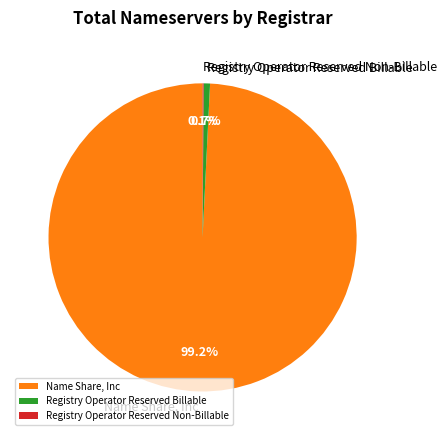

To the nearest percent, what is the difference between the largest and smallest slice percentages?

99%